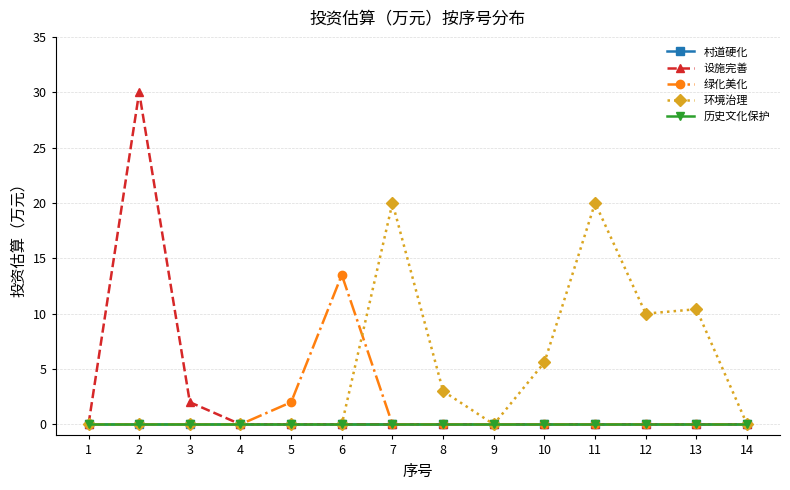

Is this an area chart (filled region under the line)?

No